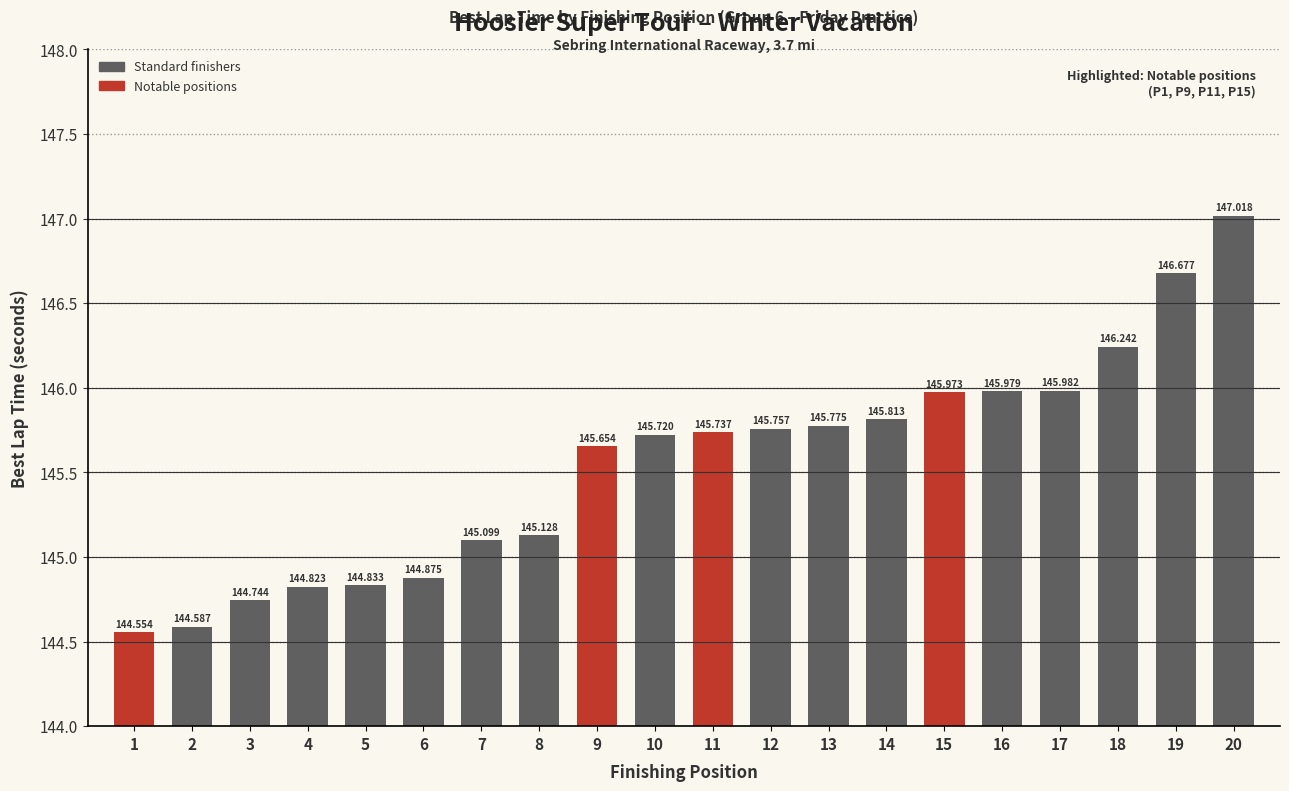

Reading right to left, what are all the values shown in this chart?

20=147.0	19=146.7	18=146.2	17=146.0	16=146.0	15=146.0	14=145.8	13=145.8	12=145.8	11=145.7	10=145.7	9=145.7	8=145.1	7=145.1	6=144.9	5=144.8	4=144.8	3=144.7	2=144.6	1=144.6